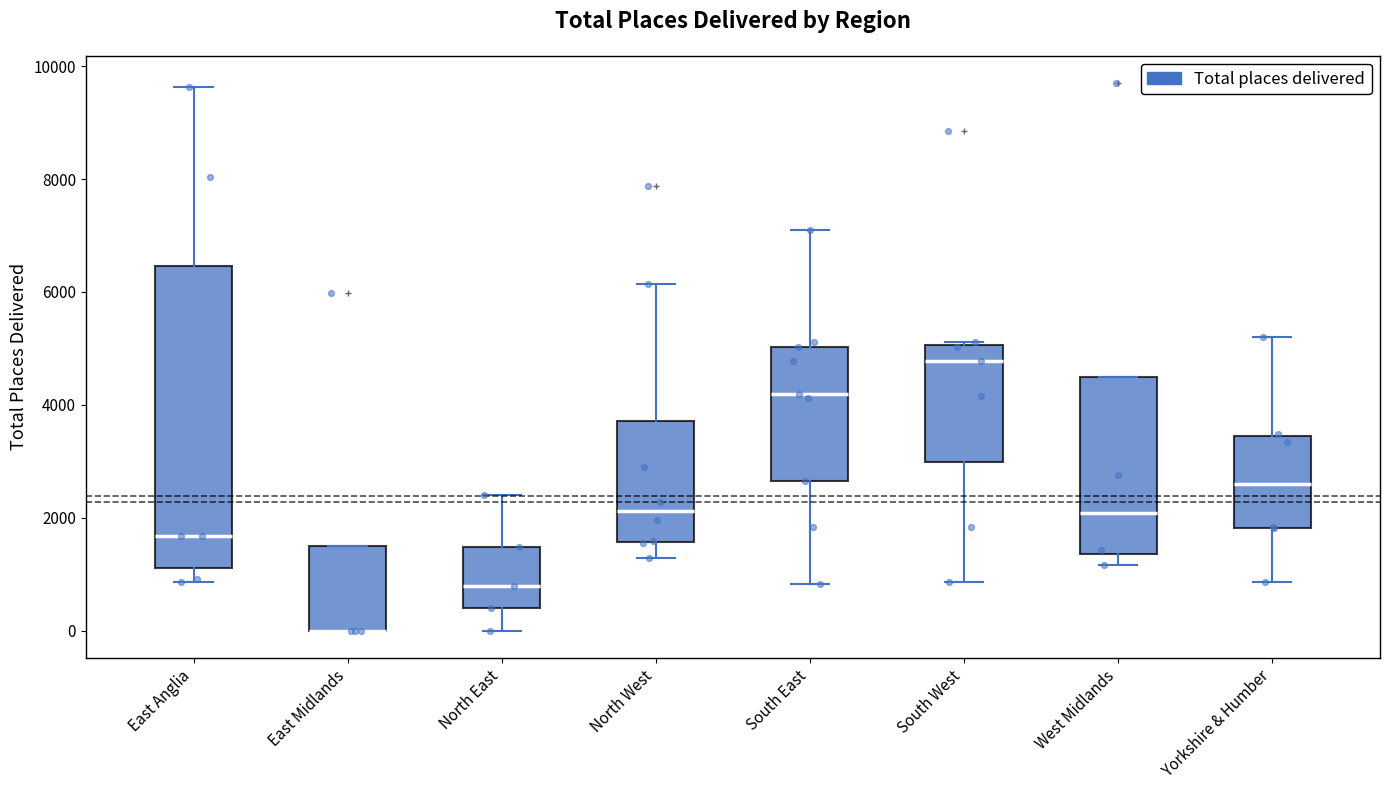

Reading left to right, read every box against the y-axis: the position of its median line, the range the box covers, and the ends of its whiskers. The values are not printed on the chart, so give them approximately, as read against the axis.

East Anglia: median 1600, box 1200 to 6400, whiskers 800 to 9600
East Midlands: median 0 (drawn on the box's lower edge), box 0 to 1400, whiskers 0 to 1400
North East: median 800, box 400 to 1400, whiskers 0 to 2400
North West: median 2200, box 1600 to 3800, whiskers 1200 to 6200
South East: median 4200, box 2600 to 5000, whiskers 800 to 7000
South West: median 4800, box 3000 to 5000, whiskers 800 to 5200
West Midlands: median 2000, box 1400 to 4400, whiskers 1200 to 4400
Yorkshire & Humber: median 2600, box 1800 to 3400, whiskers 800 to 5200